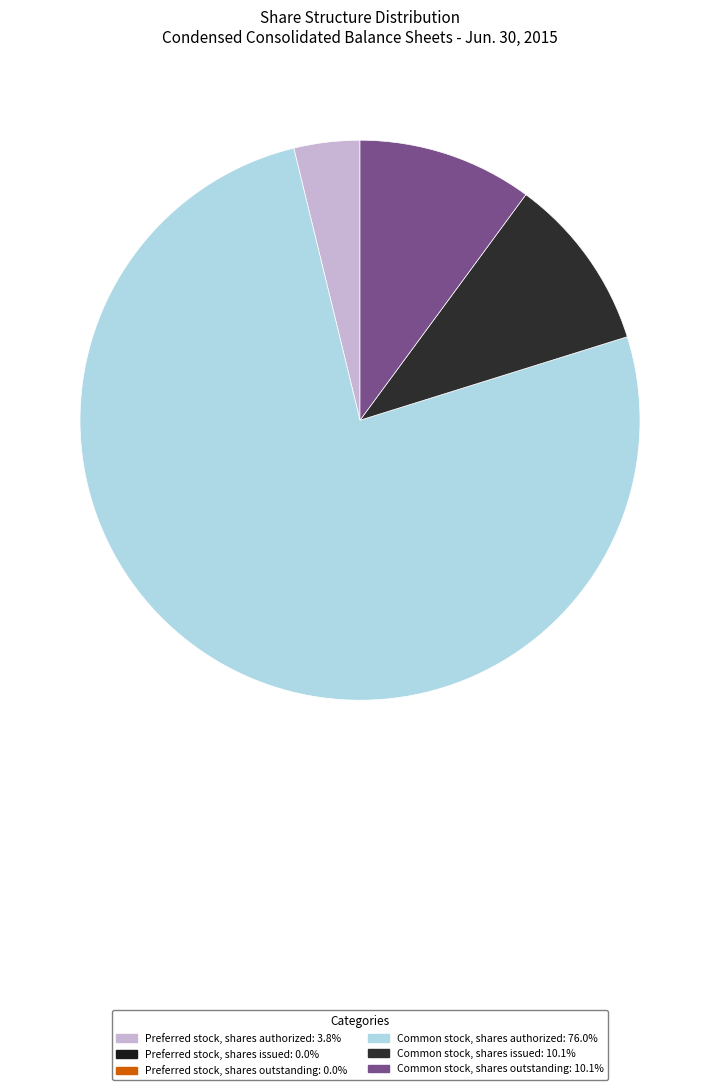

Is there a majority slice in this chart?

Yes